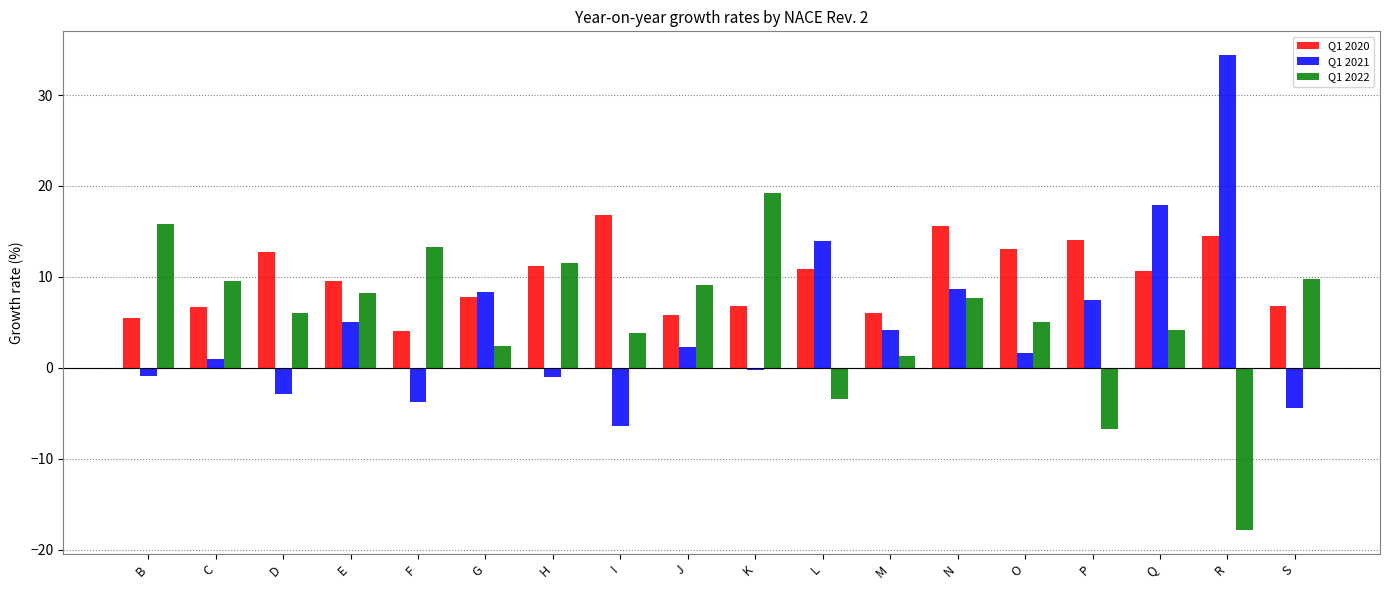

What is the average value of the Q1 2021 series?

4.7